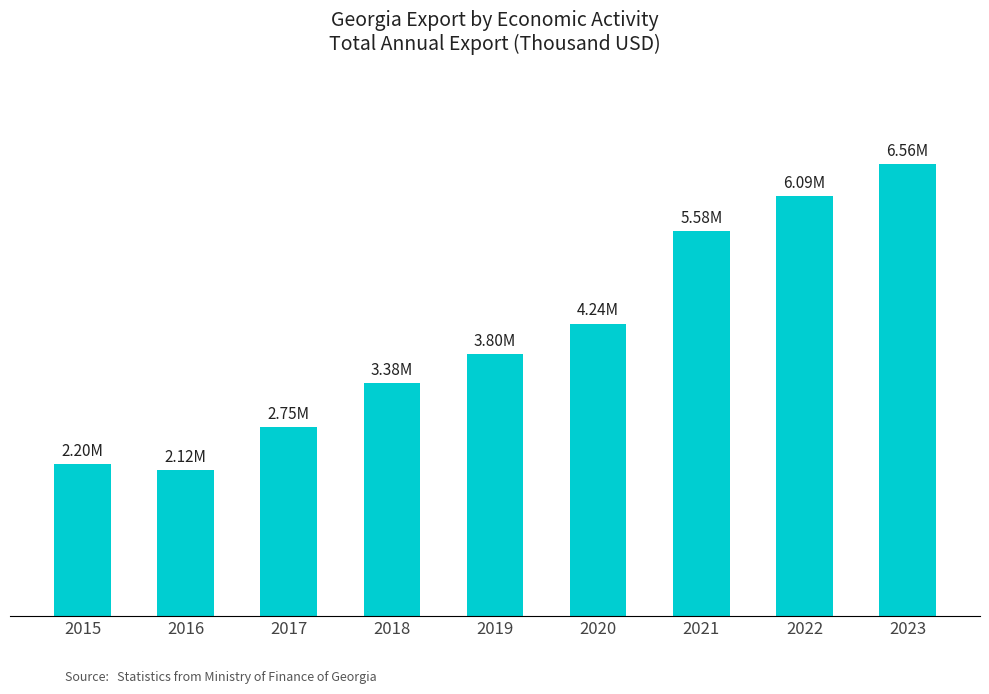

Are the bars grouped side by side (vs. stacked)?

No